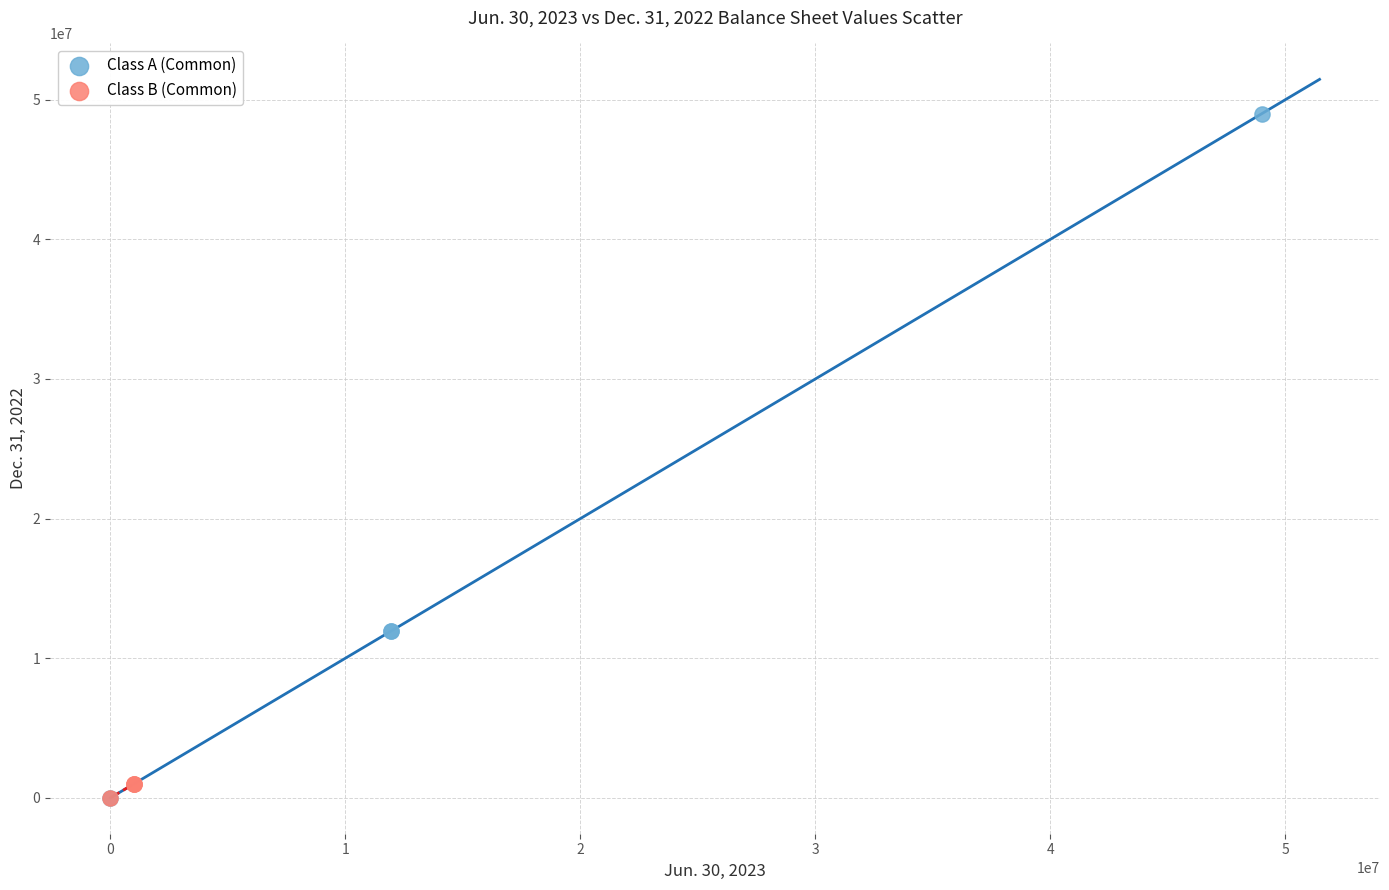

Which series reaches the maximum Y coordinate?

Class A (Common)